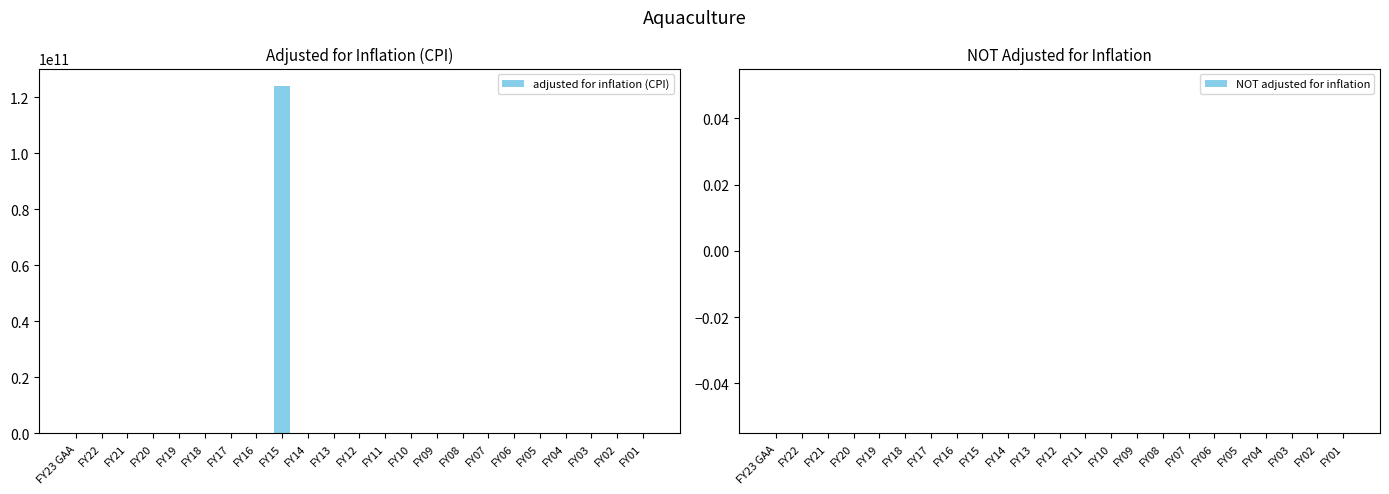

At which category does the chart reach its peak across all series?

FY15